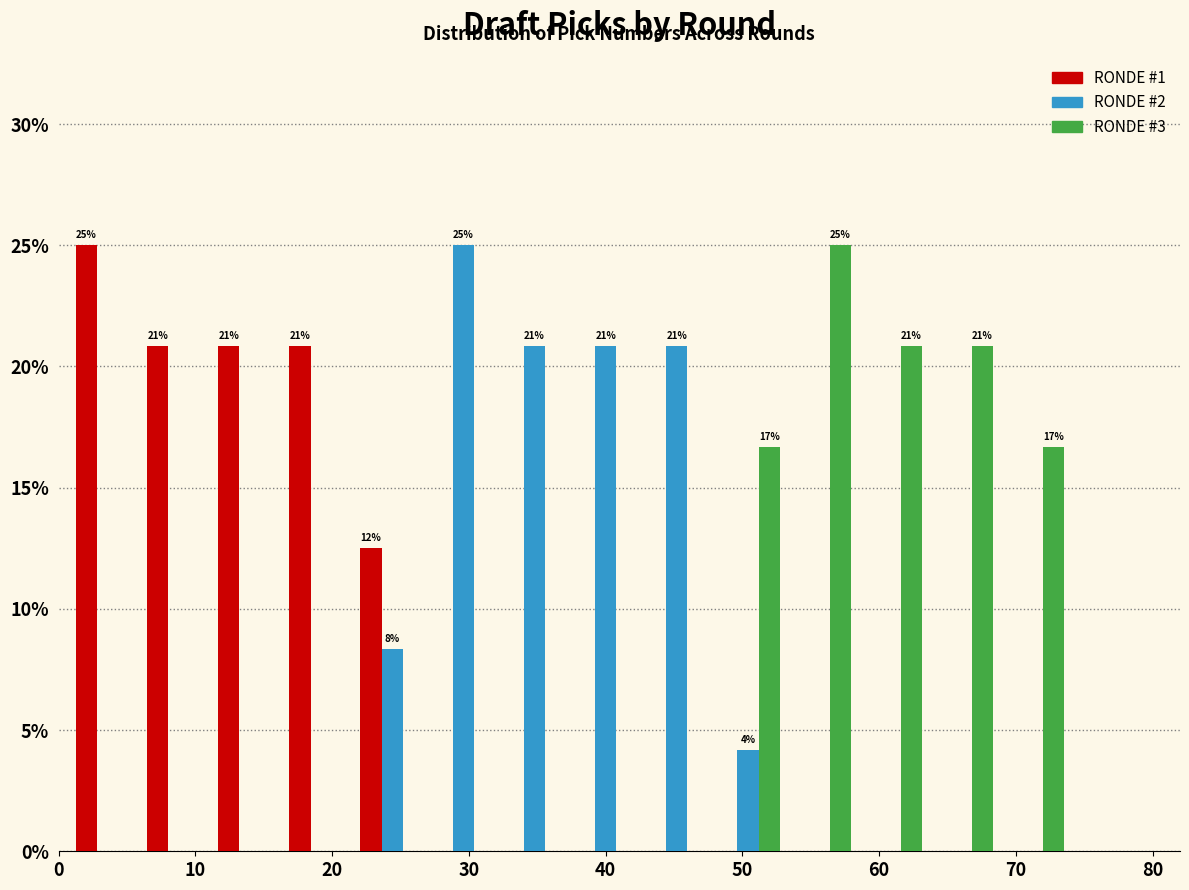

In the RONDE #1 series, which range on the x-axis has the tallest bar?

1.0 to 6.2